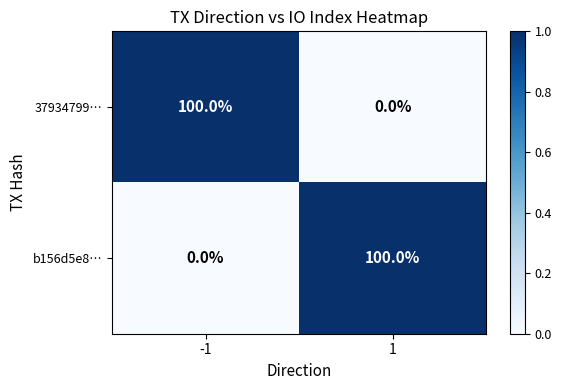

What is the difference between the highest and lowest values at 1?

100